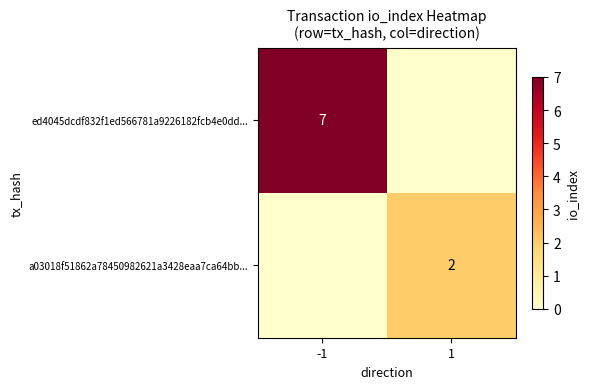

Is it true that a03018f51862a78450982621a3428eaa7ca64bb... equals 2 at 1?

True